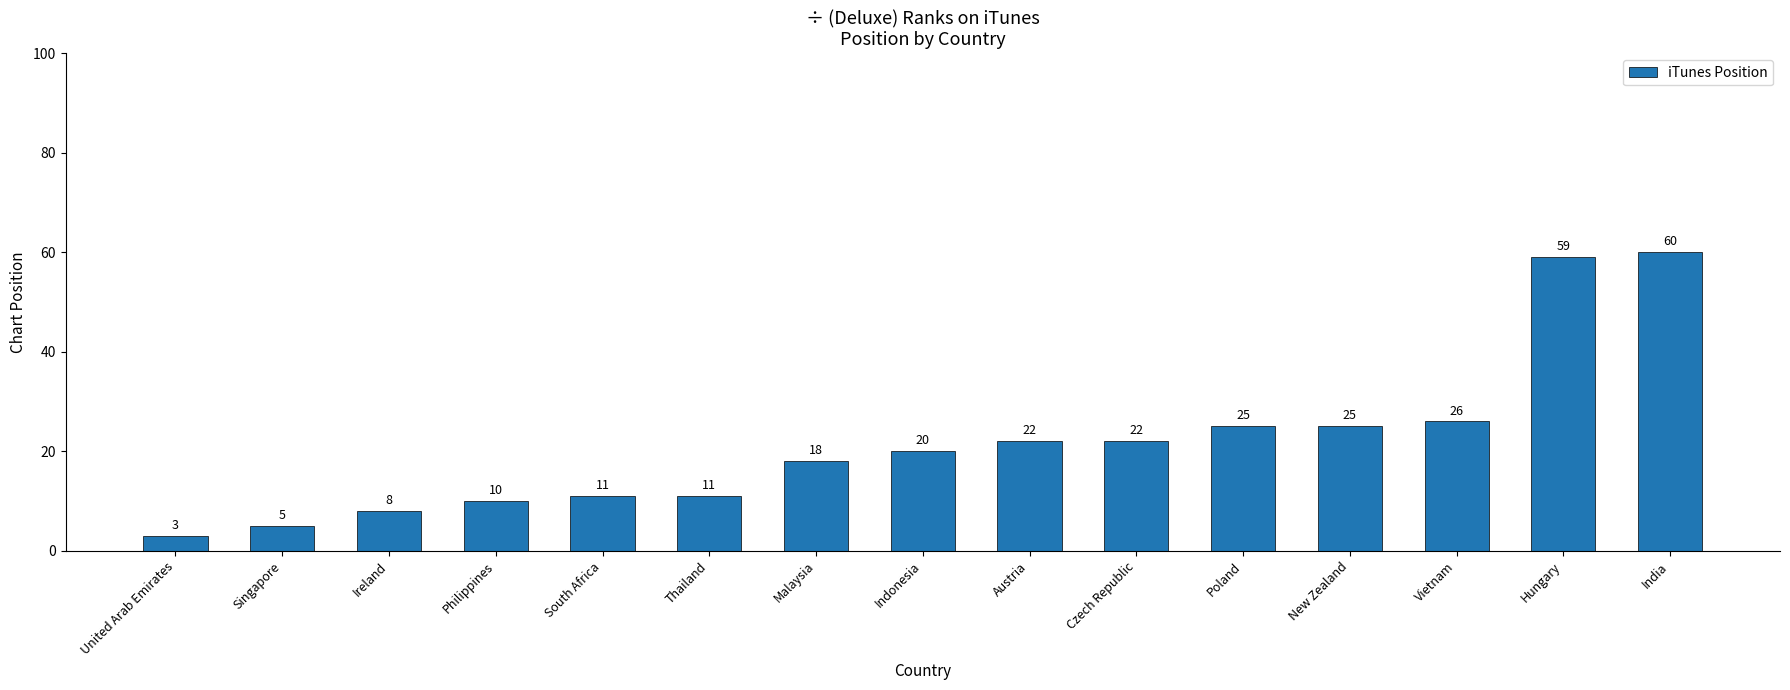

What is the difference between the maximum and second lowest values?

55